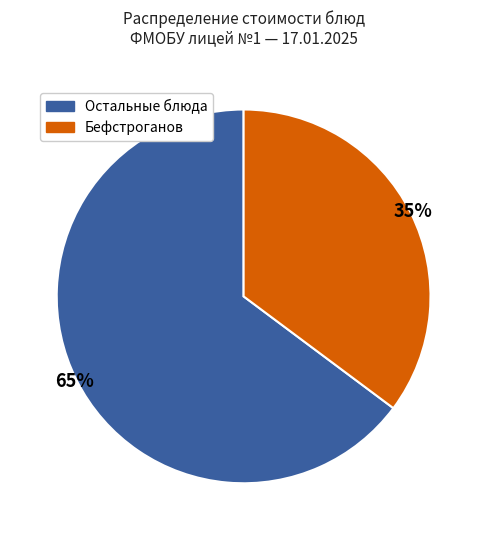

How many segments does this pie chart have?

2